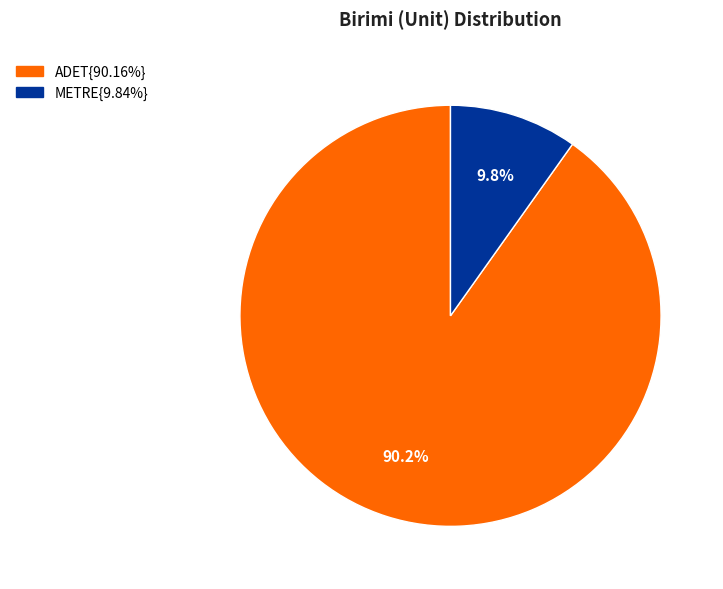

Is there any slice that represents more than half of the pie?

Yes